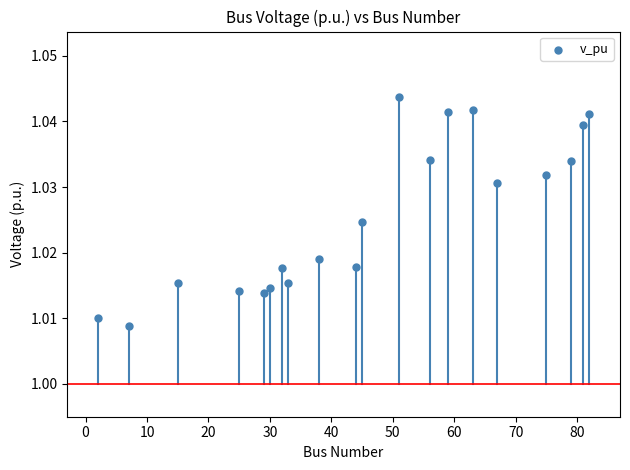

What is the range of X values (max minus min)?

80.0